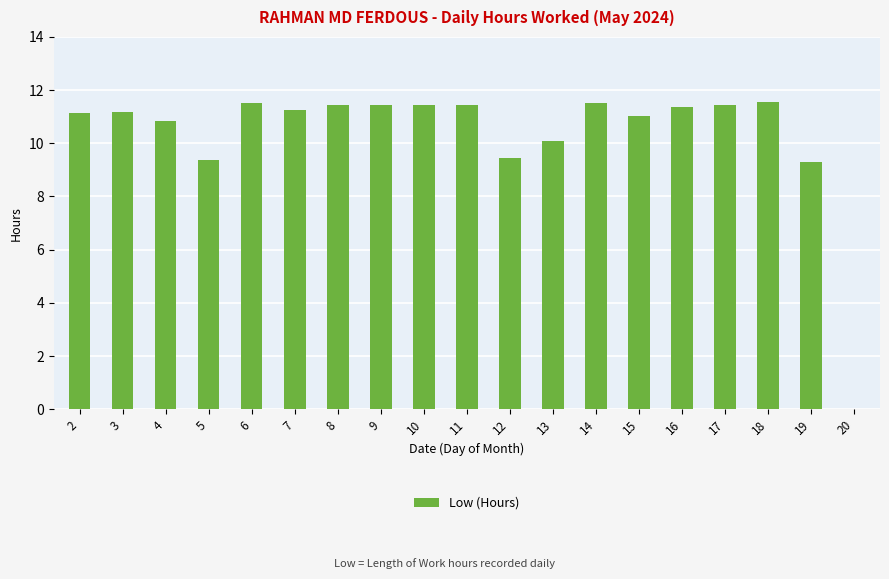

Approximately how many times larger is the value at 5 compared to 4?

0.9